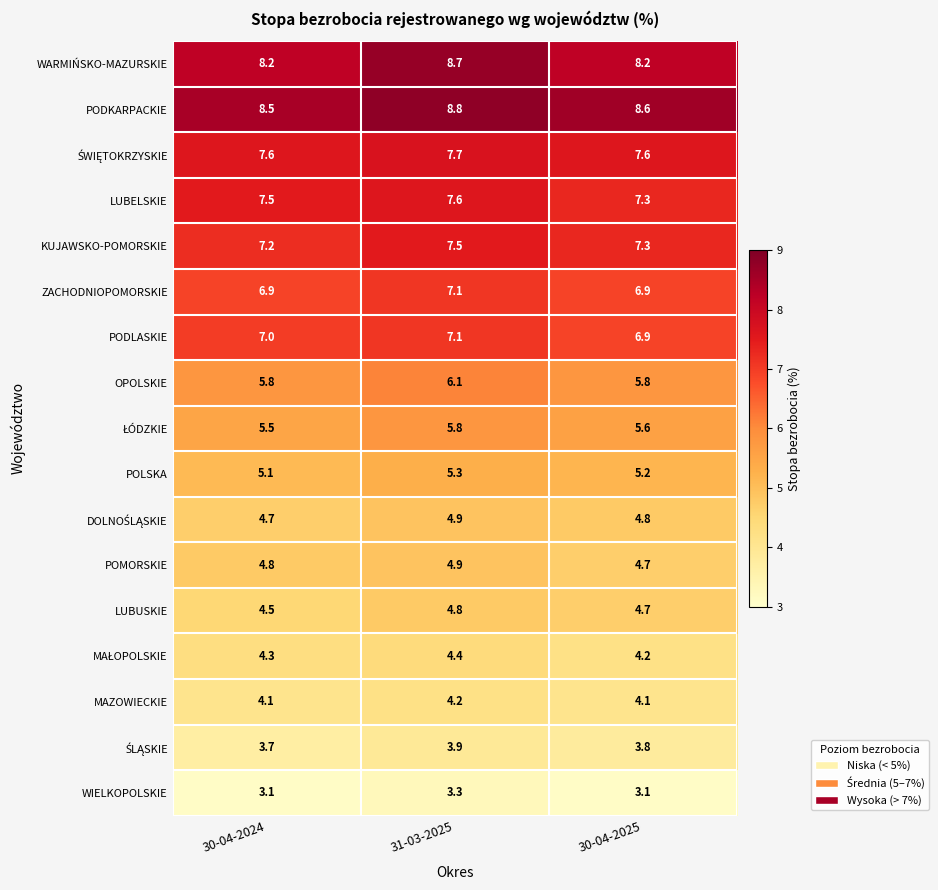

What is the total value across all series at 30-04-2024?

98.5